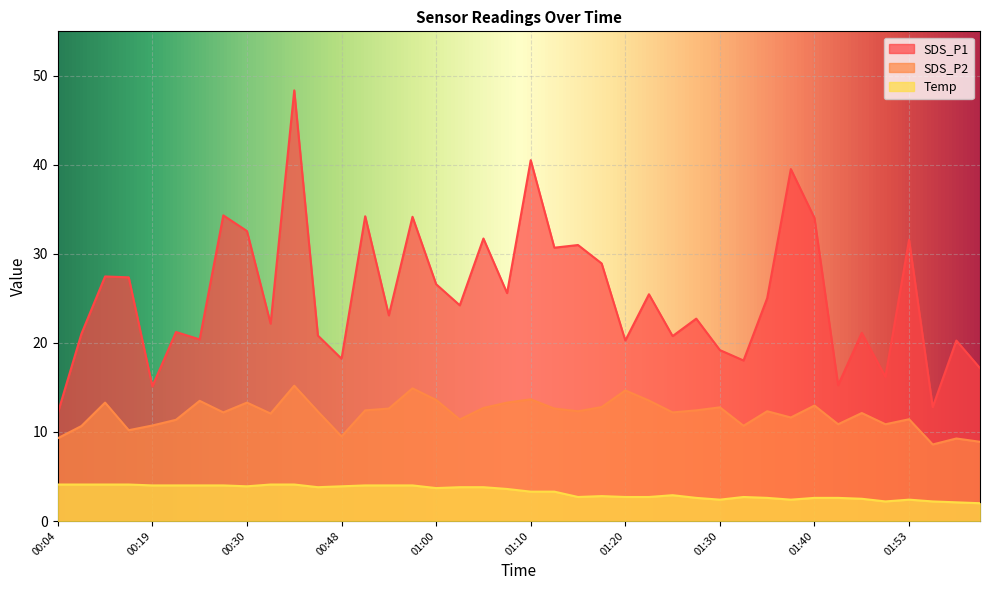

Rank the categories by Temp value from lowest to highest.

02:03, 02:01, 01:51, 01:58, 01:30, 01:37, 01:53, 01:45, 01:27, 01:35, 01:40, 01:43, 01:15, 01:20, 01:22, 01:32, 01:17, 01:25, 01:10, 01:13, 01:08, 01:00, 00:45, 01:03, 01:05, 00:30, 00:48, 00:19, 00:22, 00:24, 00:27, 00:50, 00:55, 00:58, 00:04, 00:12, 00:15, 00:17, 00:37, 00:40